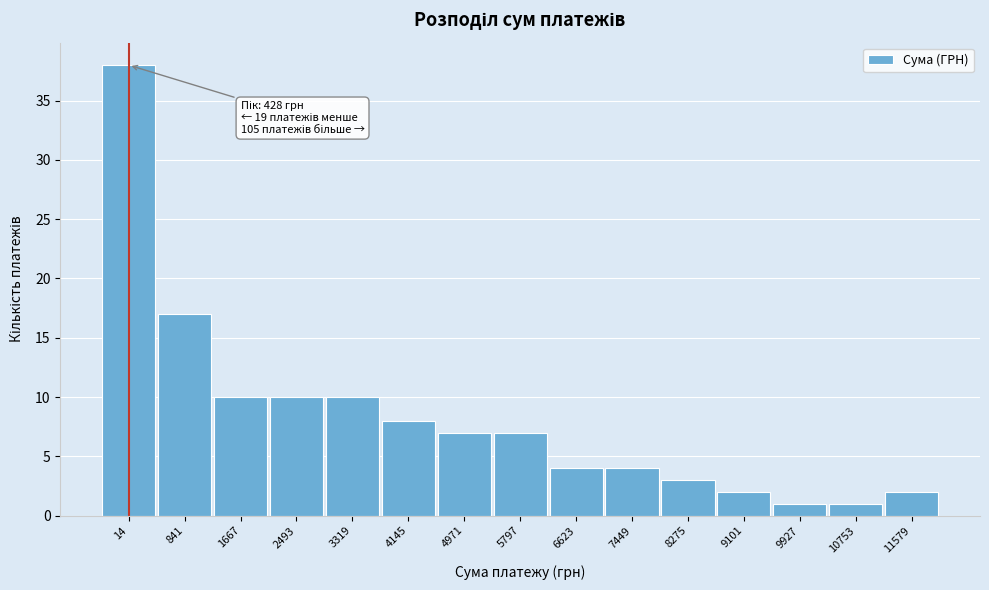

Reading left to right, transcribe all the data shown in this chart.

14=38	841=17	1667=10	2493=10	3319=10	4145=8	4971=7	5797=7	6623=4	7449=4	8275=3	9101=2	9927=1	10753=1	11579=2